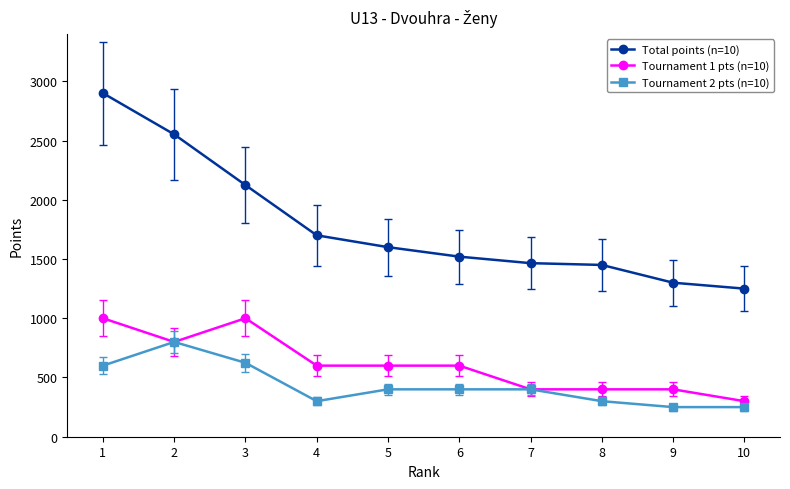

Count the number of data series in this chart.

3